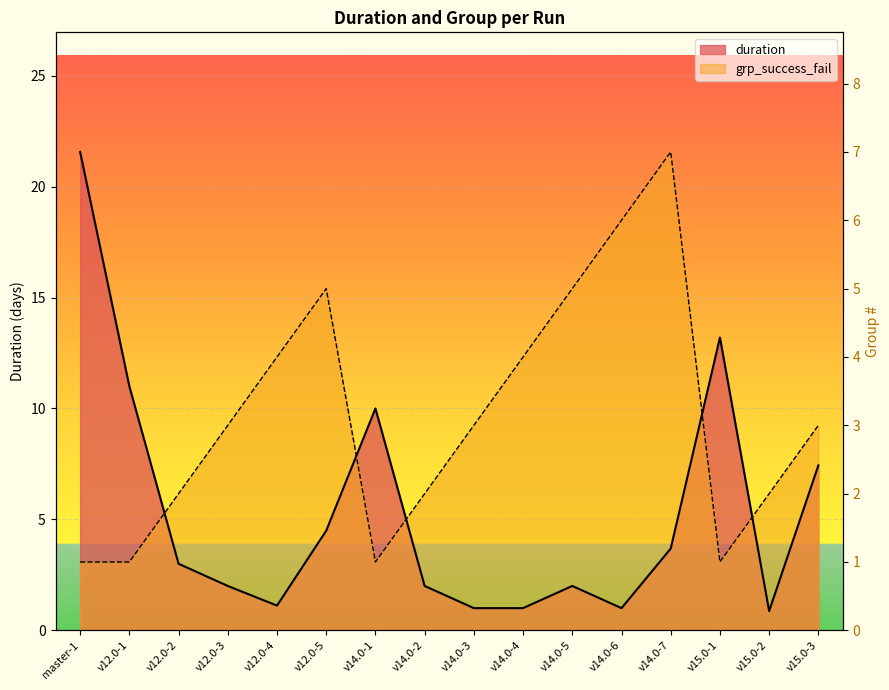

Which category has the highest value in the grp_success_fail series?

v14.0-7